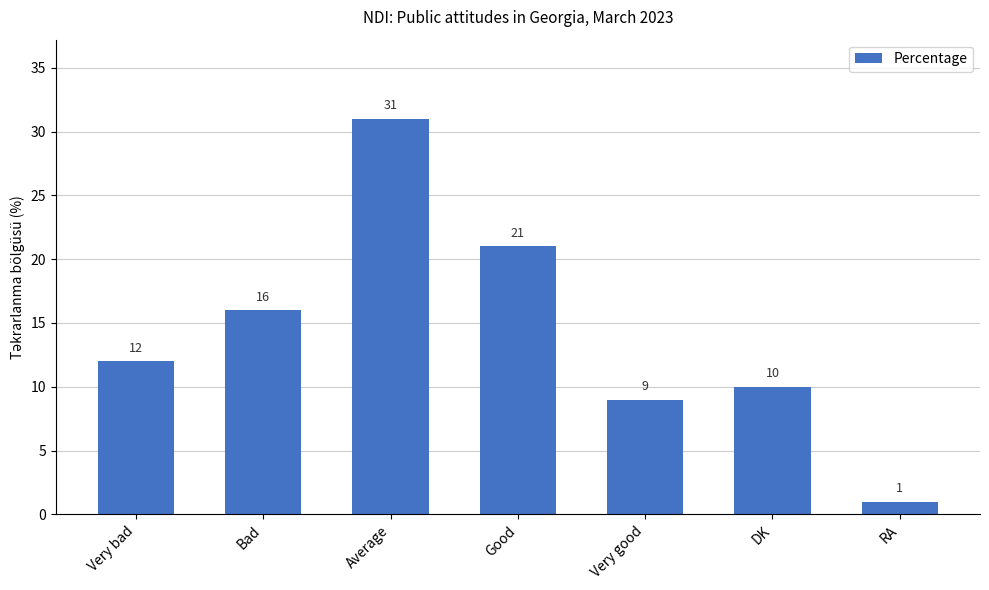

List the labels in order of value, largest first.

Average, Good, Bad, Very bad, DK, Very good, RA